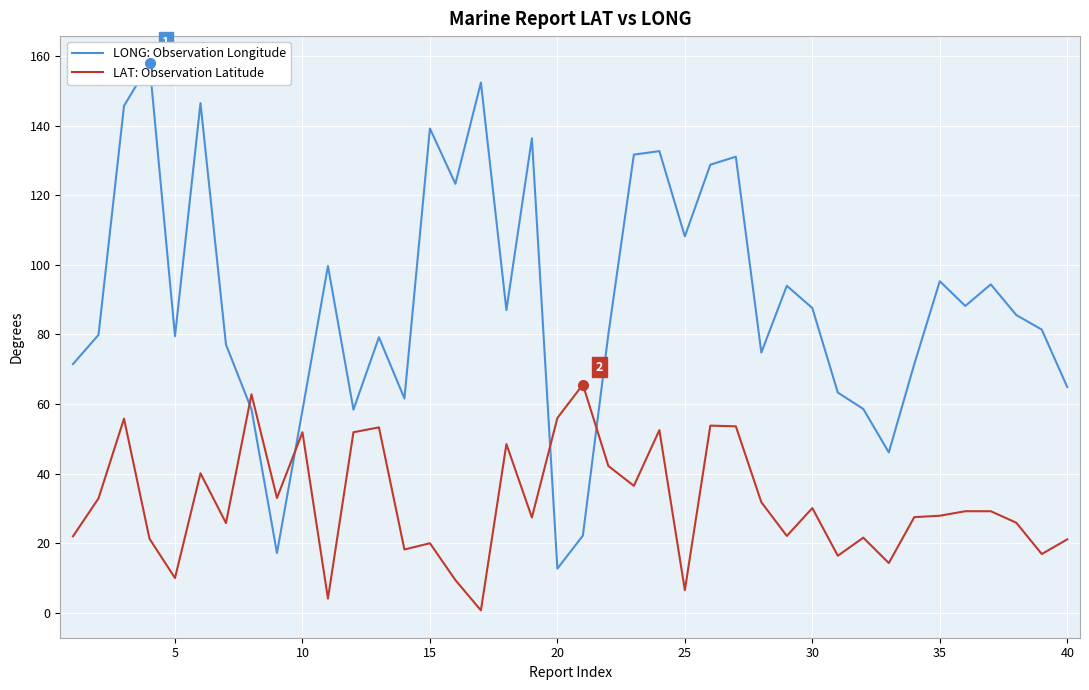

What is the highest value of the LAT: Observation Latitude series?

65.6